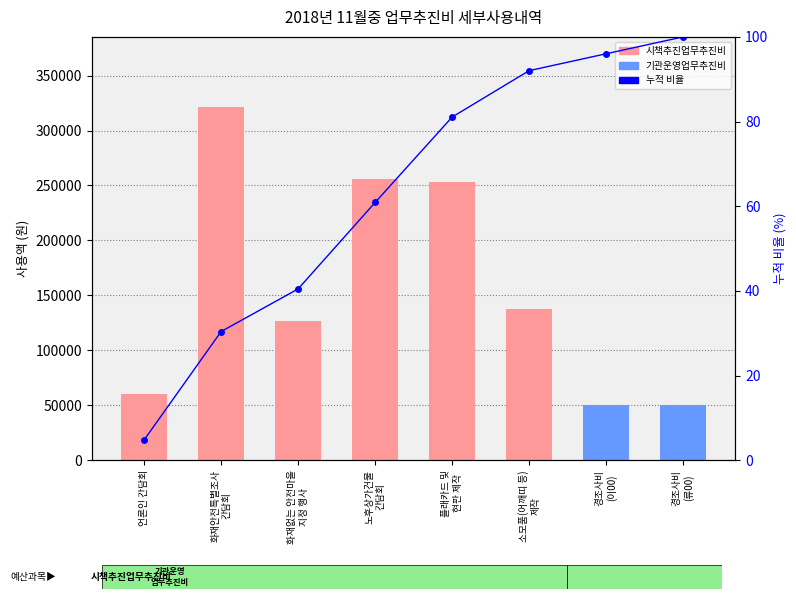

How many data points in 누적 비율 (%) are above 81?

4